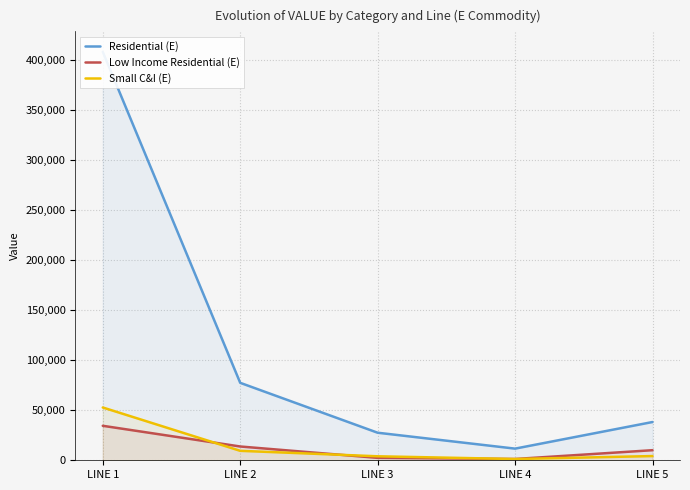

What is the value of the Residential (E) point at the 4th from the left?

11635